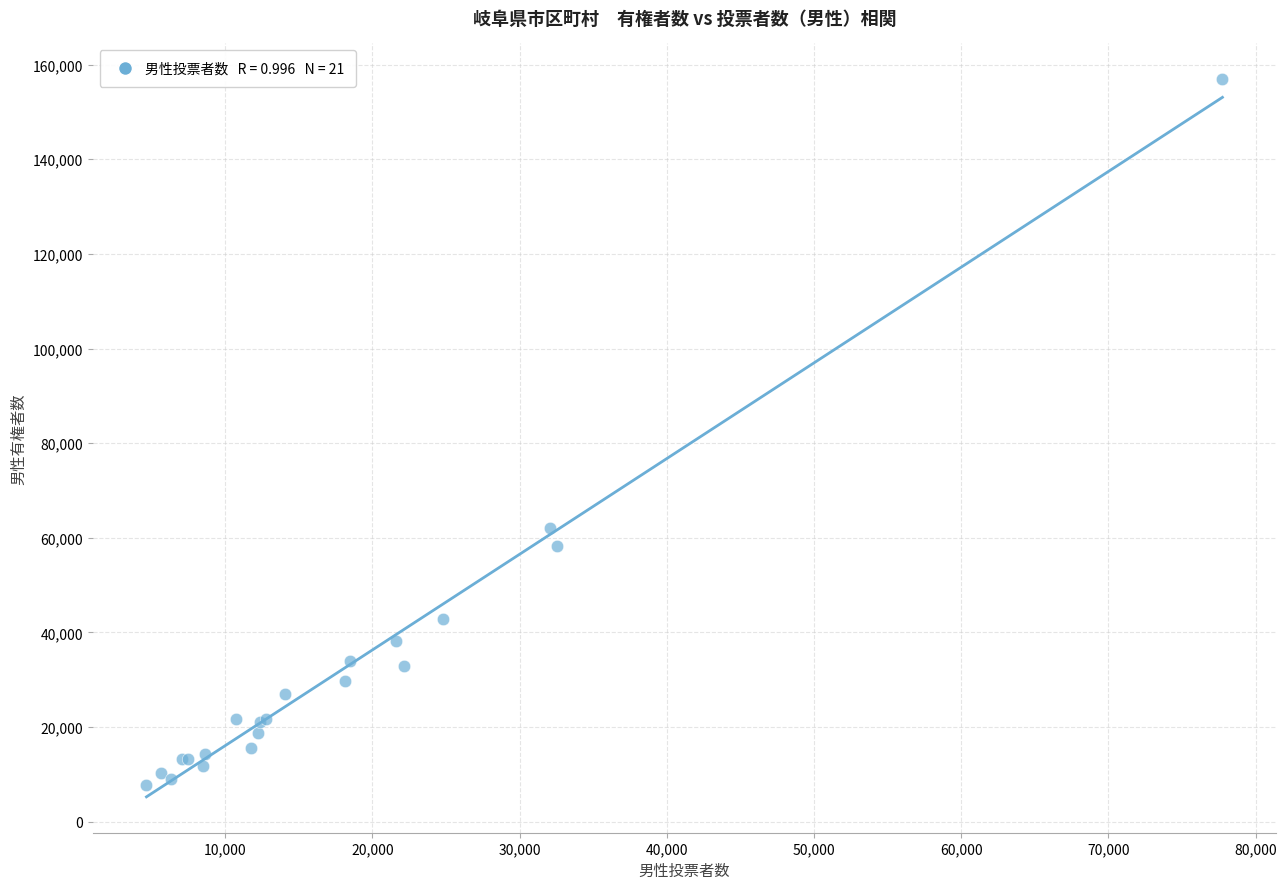

What Y value in the scatter plot is closest to 82323?

61967